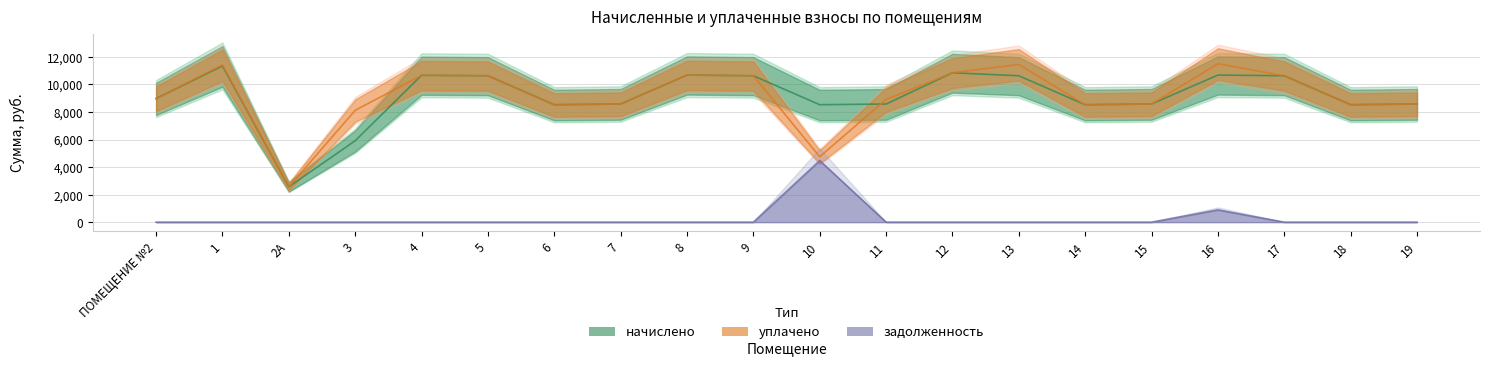

How many lines are shown in the chart?

3